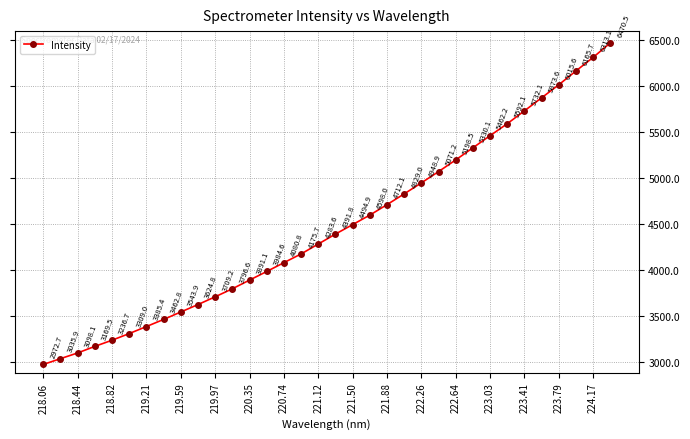

What is the difference between the maximum and minimum values?

3497.8